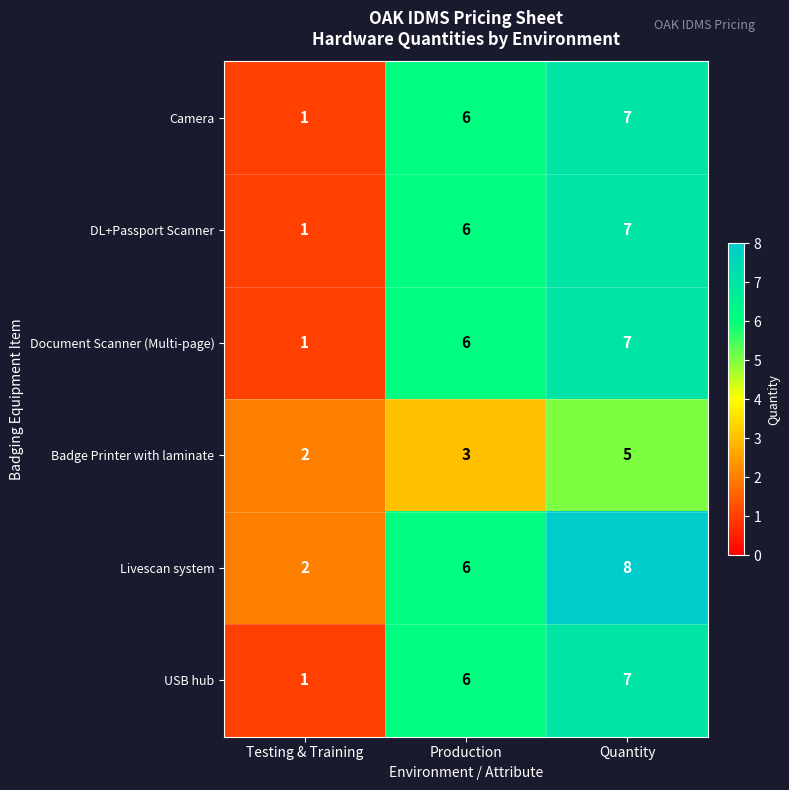

At which category is the sum across all series the highest?

Quantity